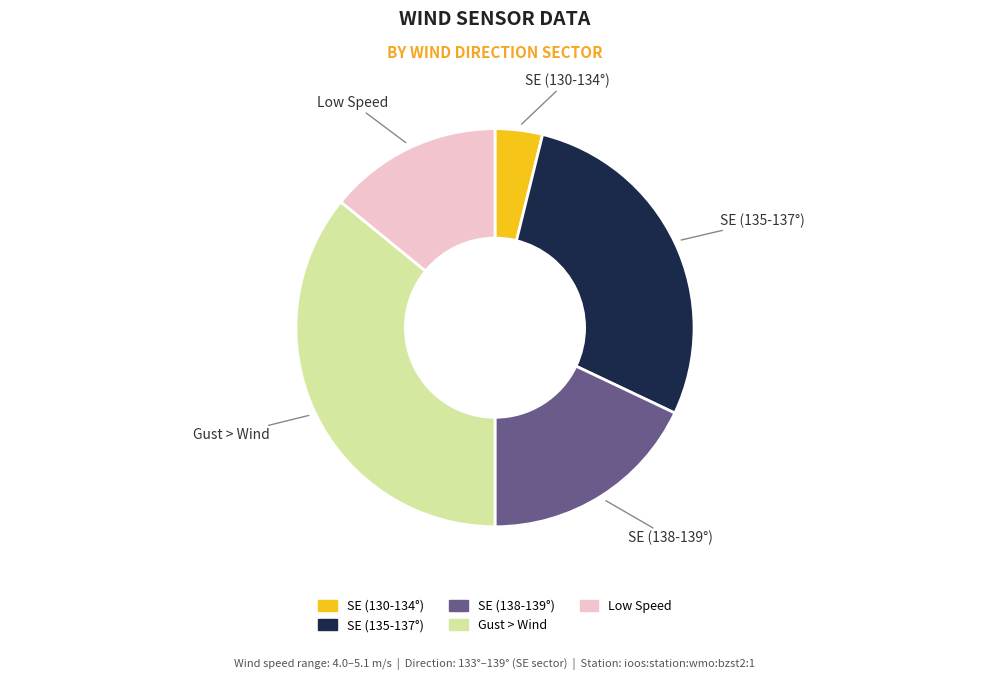

Is there any slice that represents more than half of the pie?

No